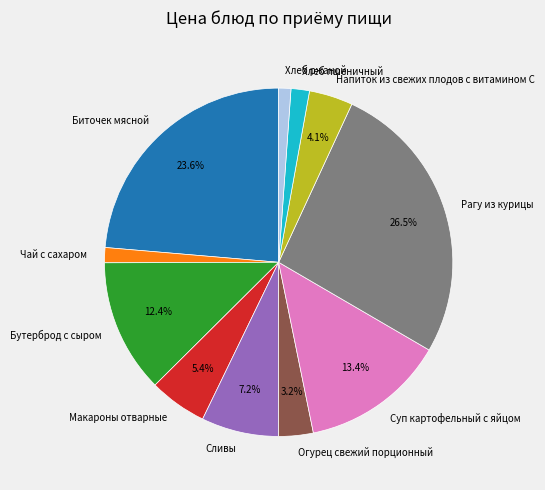

Does any single category account for the majority?

No